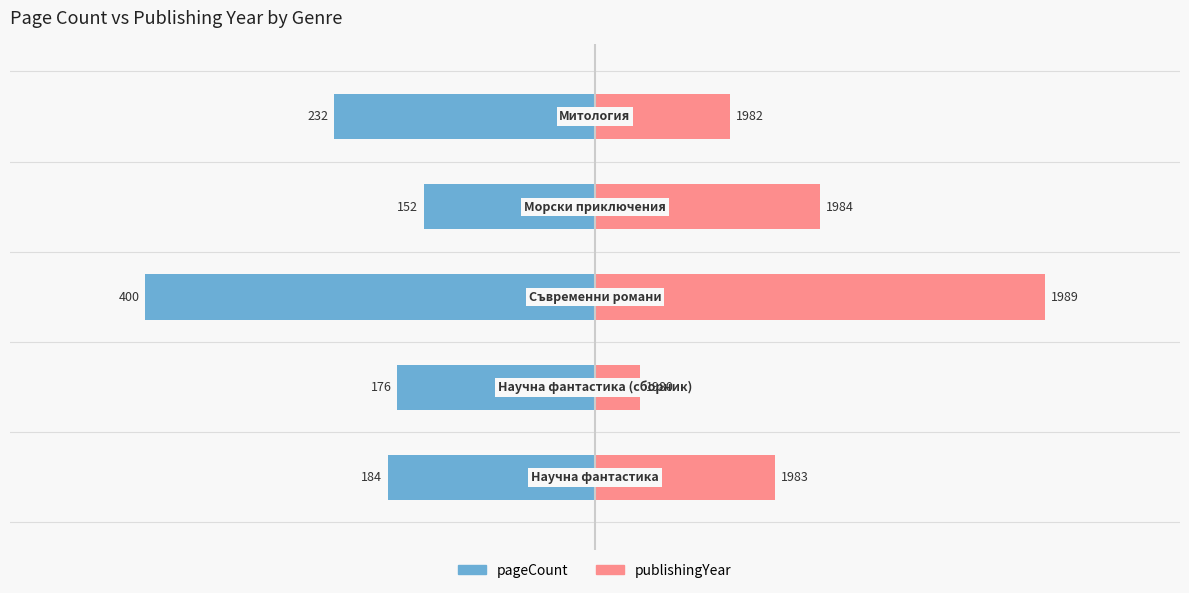

How many distinct data groups are displayed?

2